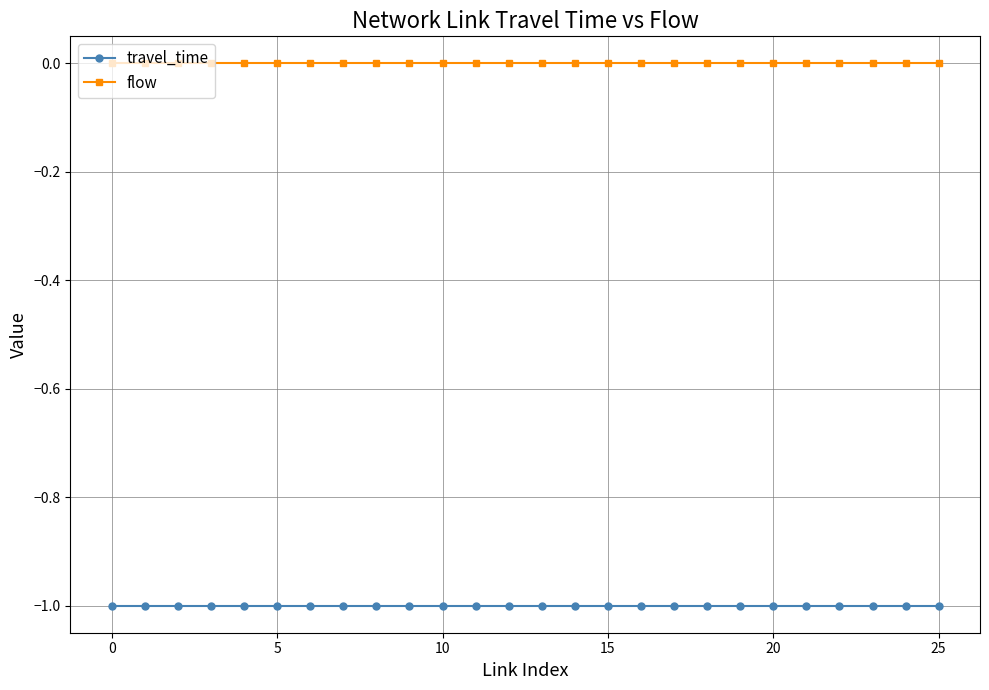

What are all the series names shown in the legend?

travel_time, flow